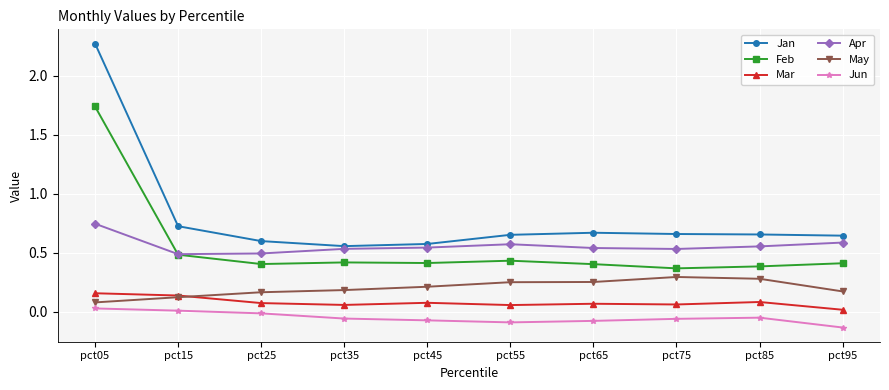

What is the greatest value displayed?

2.3